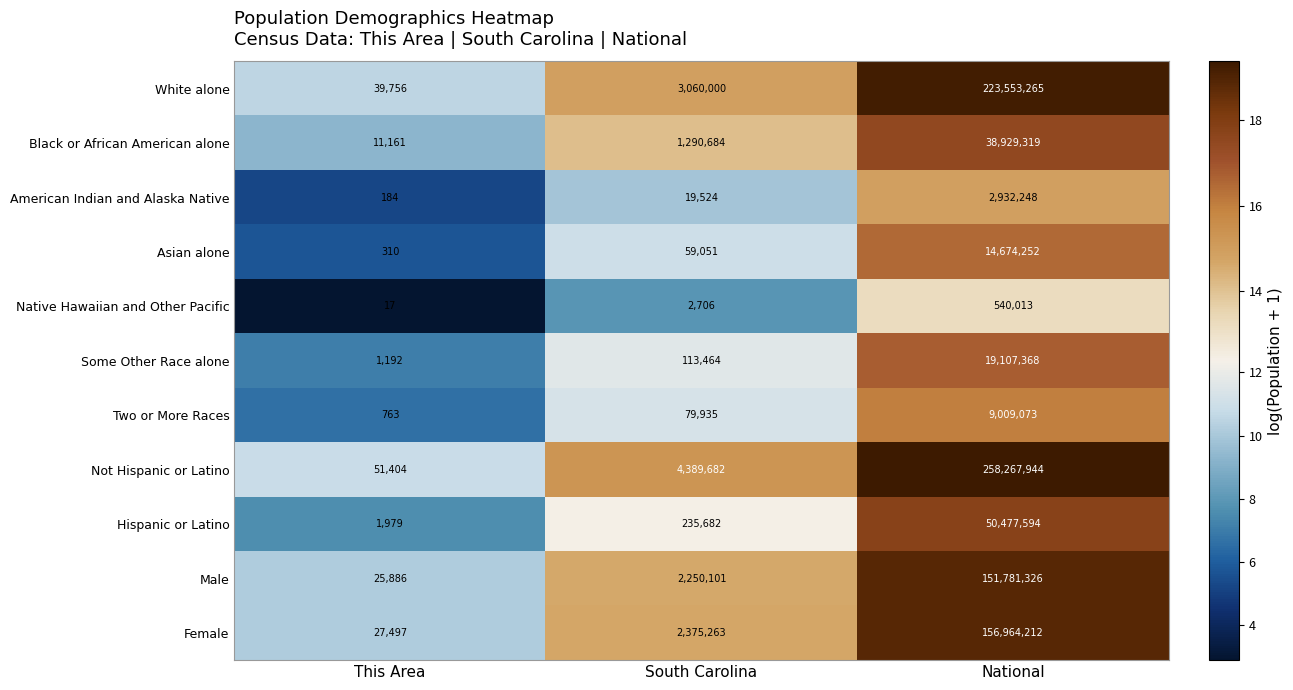

List the series in order of their peak value, lowest first.

Native Hawaiian and Other Pacific, American Indian and Alaska Native, Two or More Races, Asian alone, Some Other Race alone, Black or African American alone, Hispanic or Latino, Male, Female, White alone, Not Hispanic or Latino